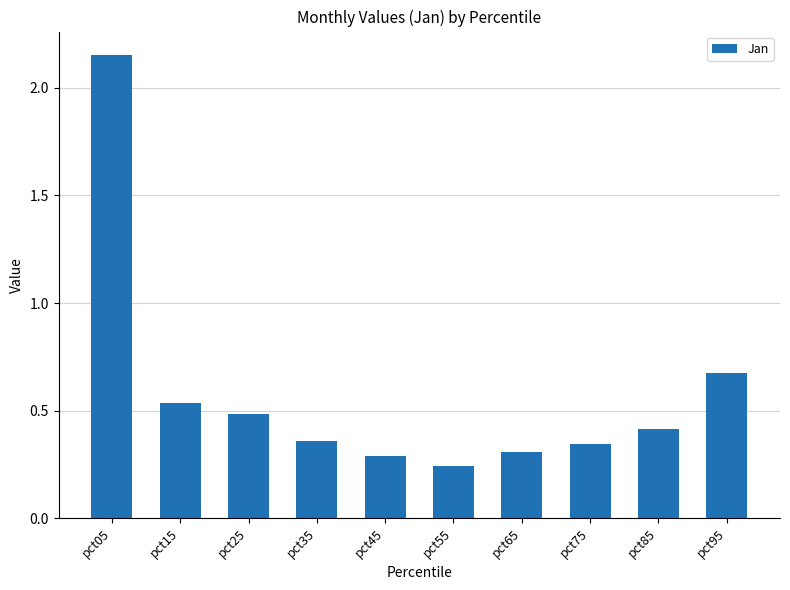

Between pct95 and pct45, which is larger?

pct95